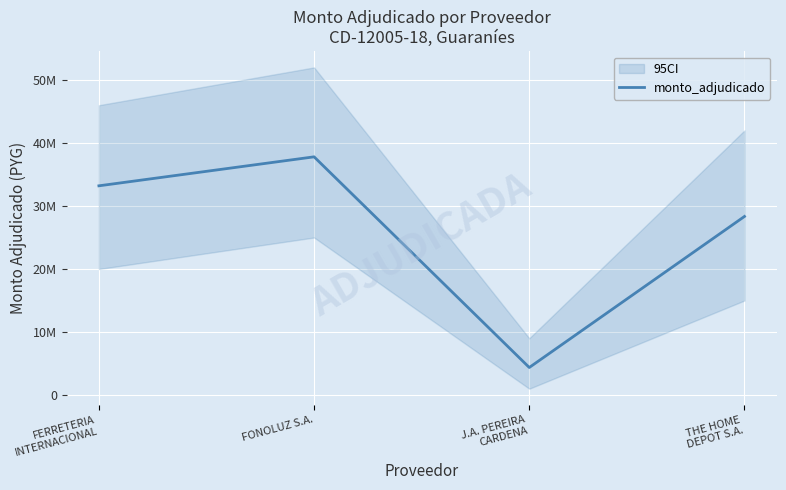

What is the smallest value displayed?

4366000